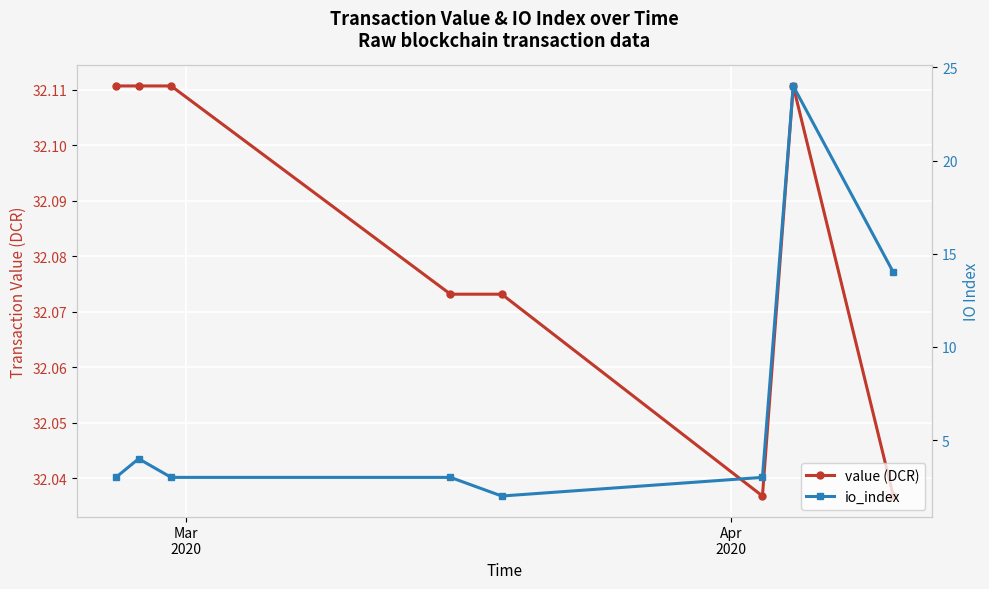

At how many categories does at least one series exceed 9?

8